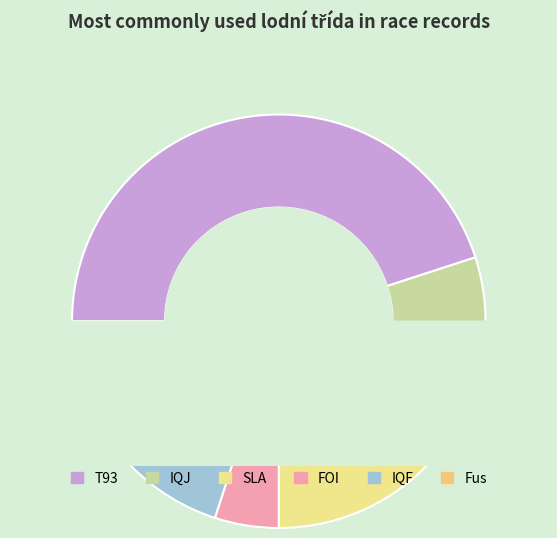

Does IQF account for over 50% of the chart?

No